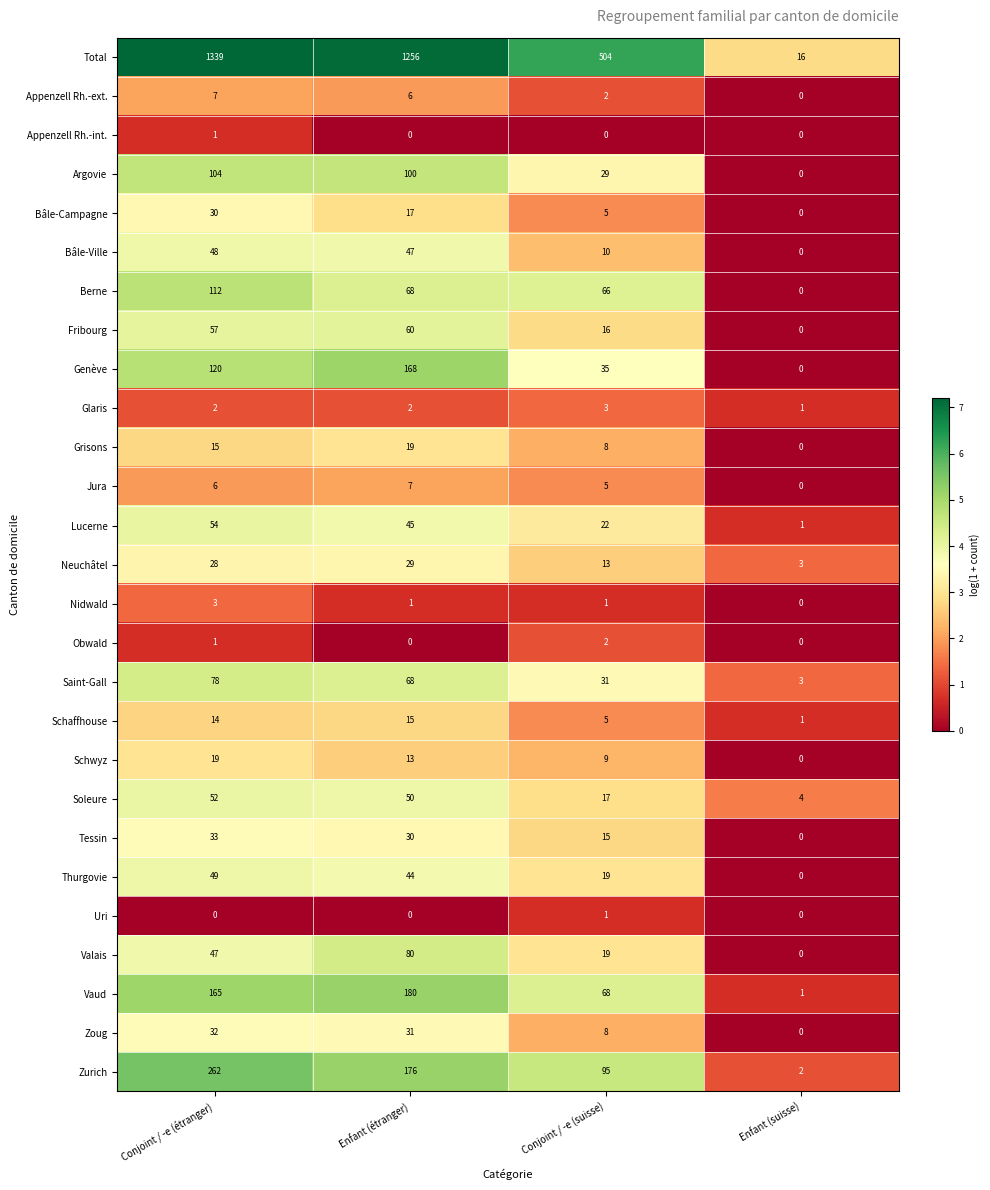

What is the sum of the Argovie values at Enfant (étranger) and Conjoint / -e (suisse)?

129